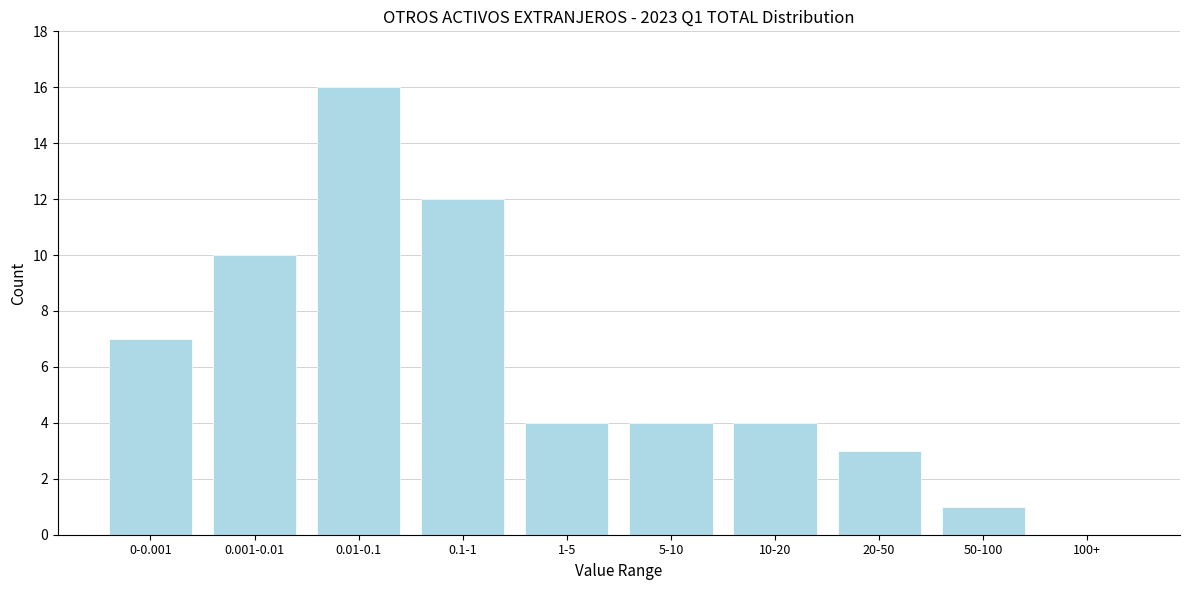

Reading left to right, transcribe all the data shown in this chart.

0-0.001=7	0.001-0.01=10	0.01-0.1=16	0.1-1=12	1-5=4	5-10=4	10-20=4	20-50=3	50-100=1	100+=0